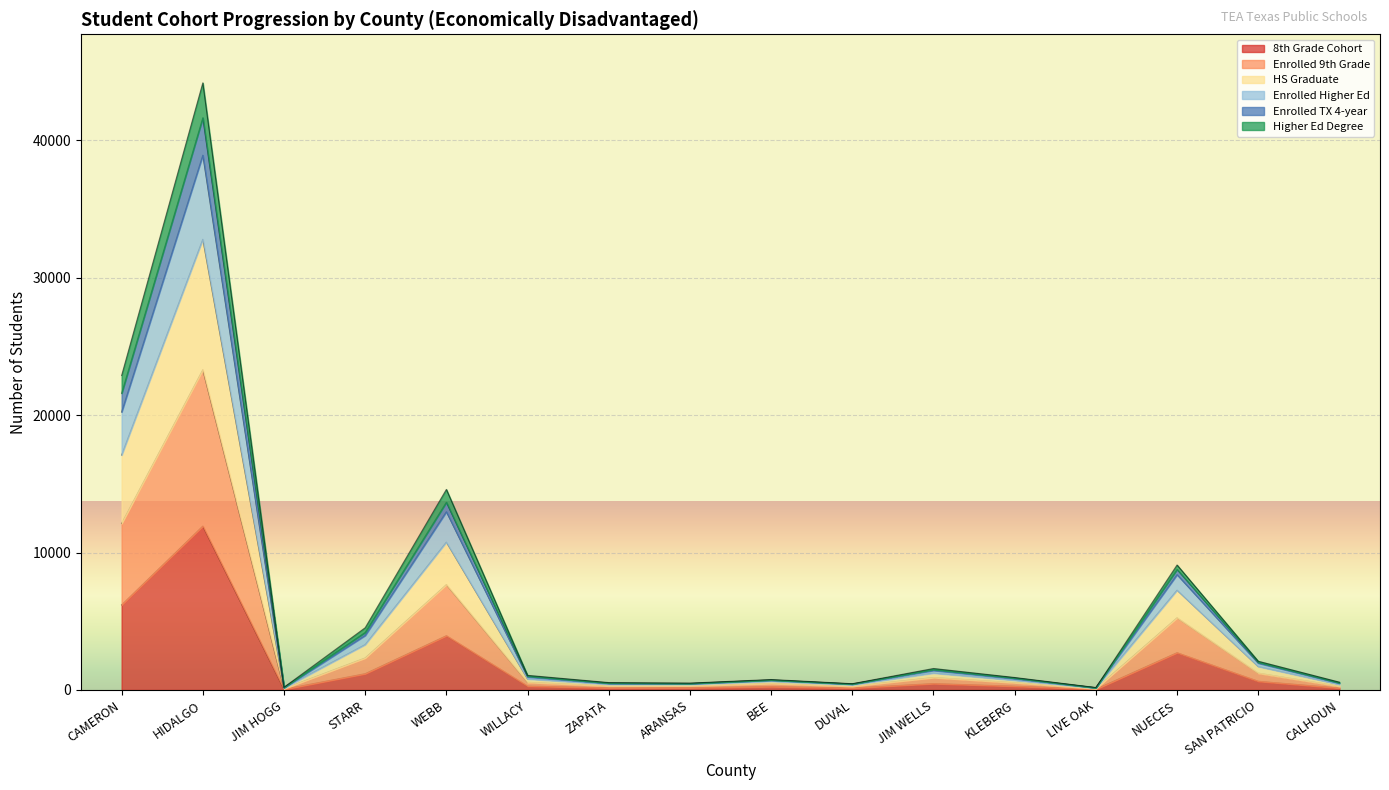

True or false: 8th Grade Cohort and Enrolled 9th Grade intersect in this chart.

False